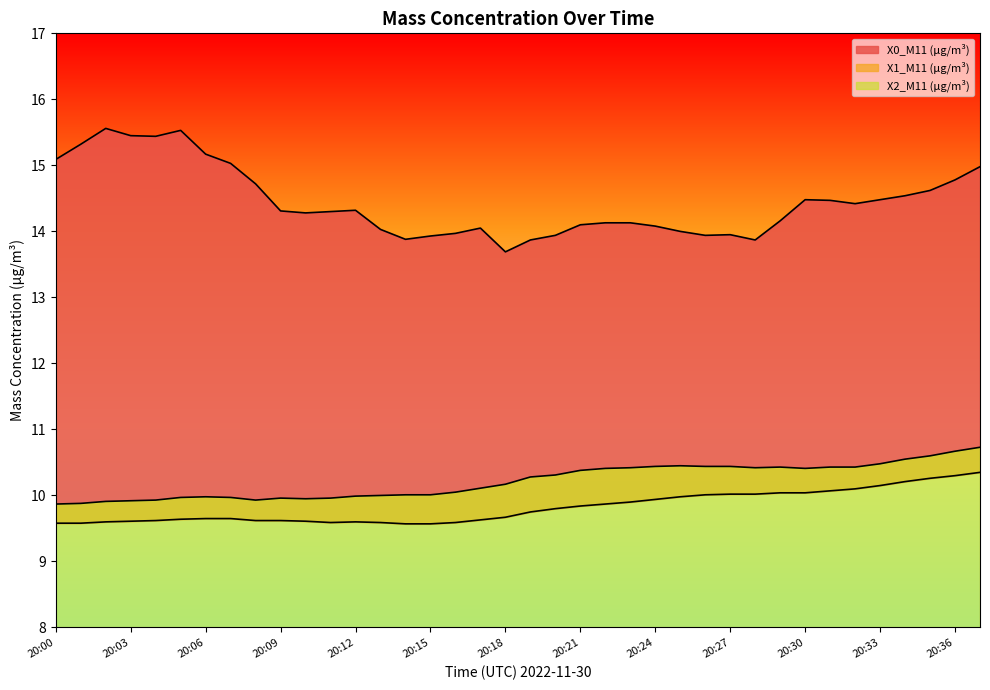

What is the greatest value displayed?

15.6